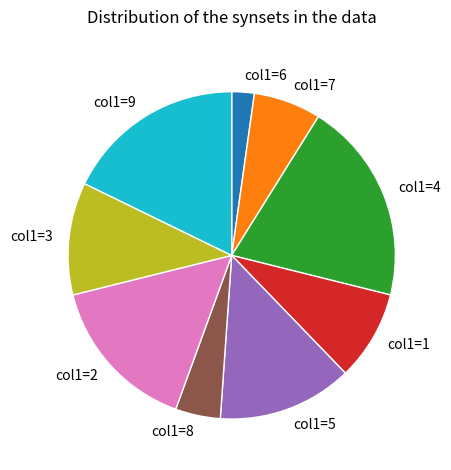

Which has a higher value, col1=2 or col1=5?

col1=2